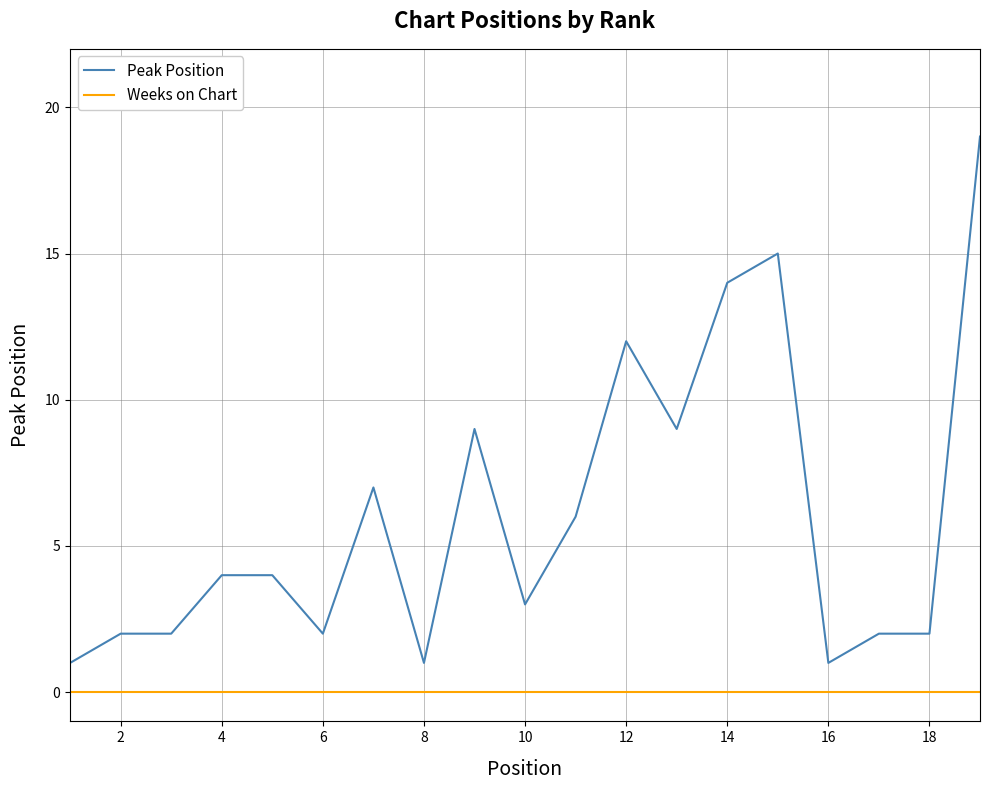

Which series has the largest range (max minus min)?

Peak Position